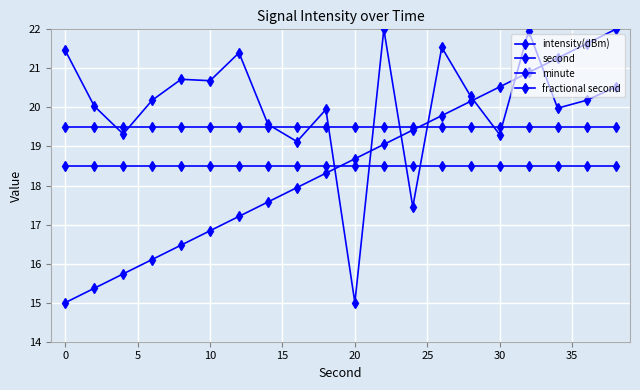

Does the chart have visible grid lines?

Yes